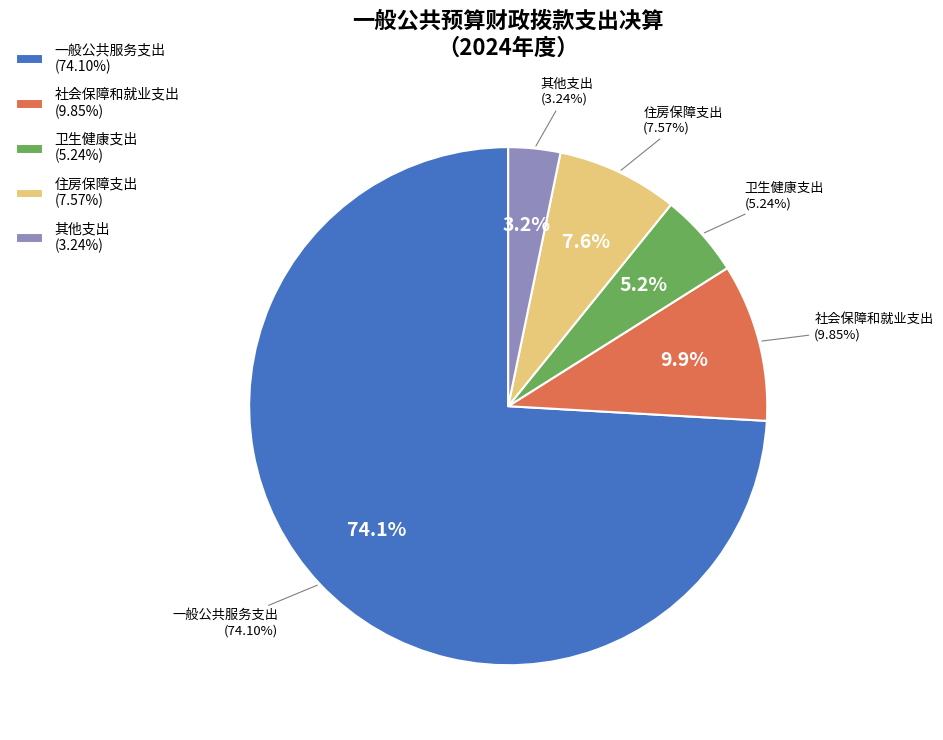

How much of the chart is everything except 一般公共服务支出?

25.9%